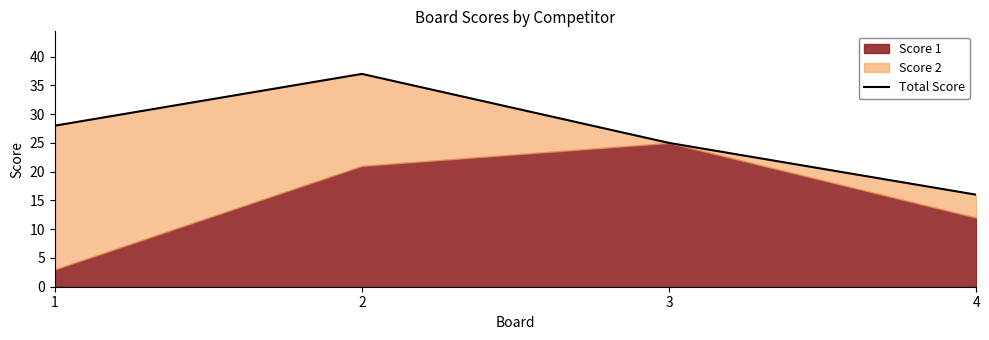

What is the smallest value displayed?

16